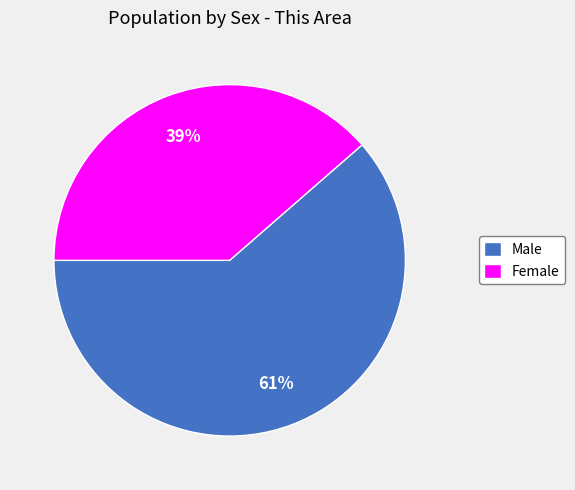

Is the sum of Female and Male greater than half?

Yes